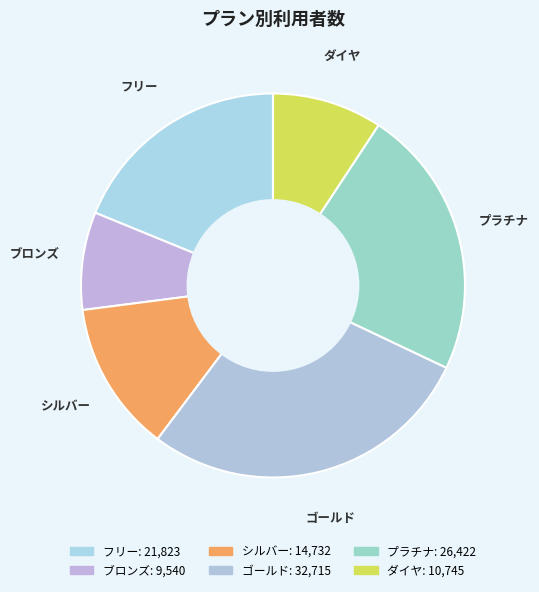

Between ブロンズ and フリー, which is larger?

フリー